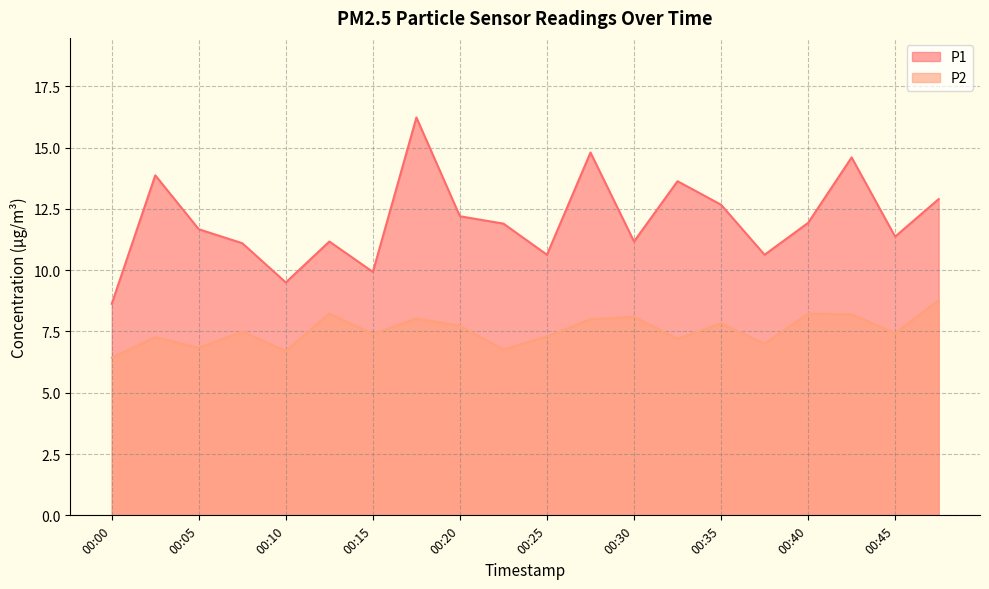

What is the difference between the second highest and minimum values in the P2 series?

1.8